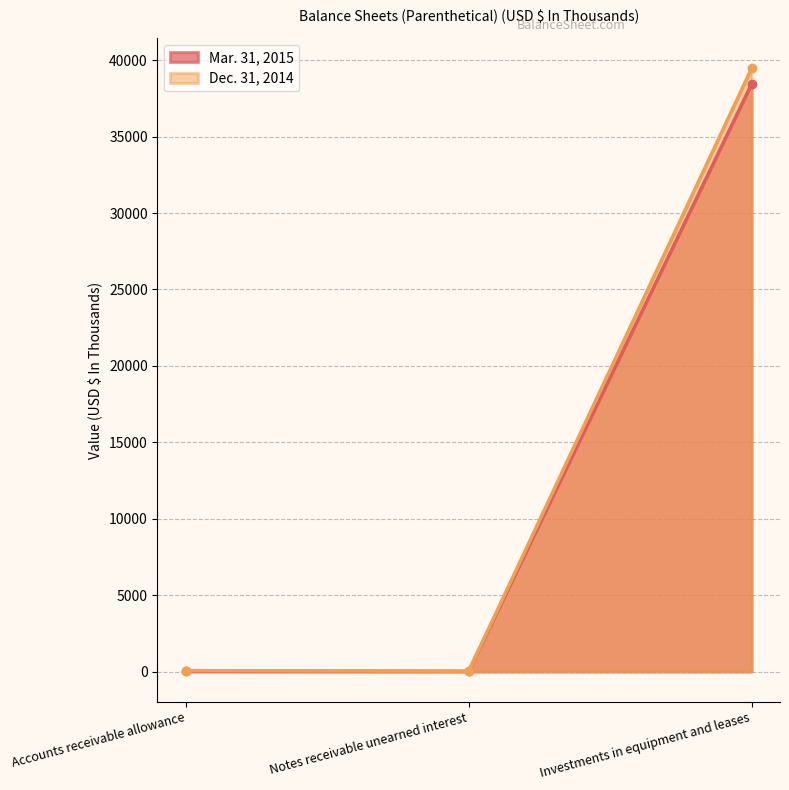

What value does the Dec. 31, 2014 series have at Accounts receivable allowance?

59